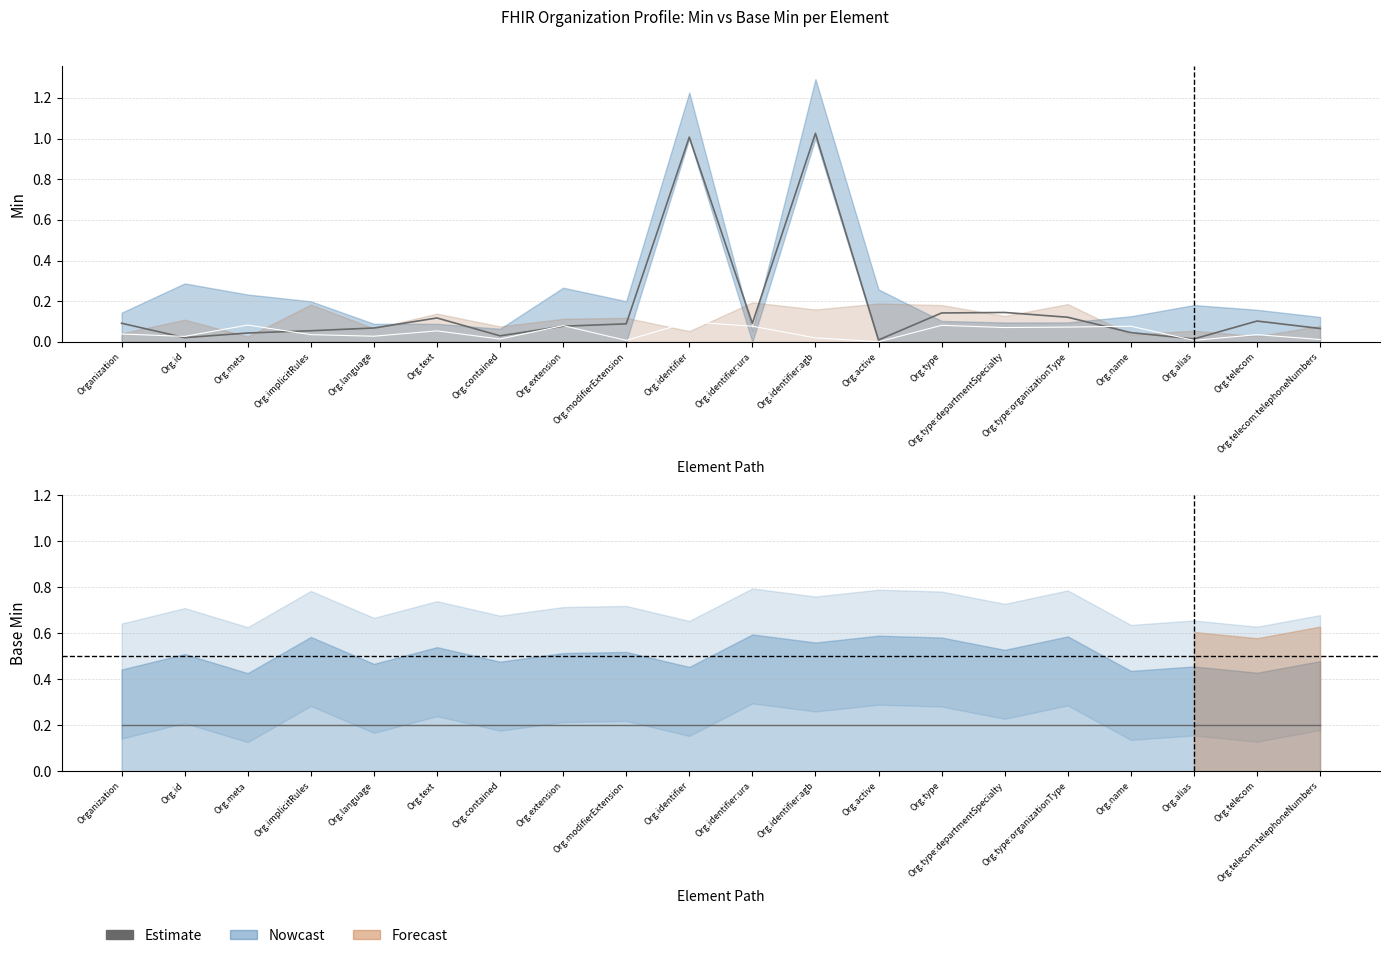

Is it true that the value at Org.telecom is 0.2?

False